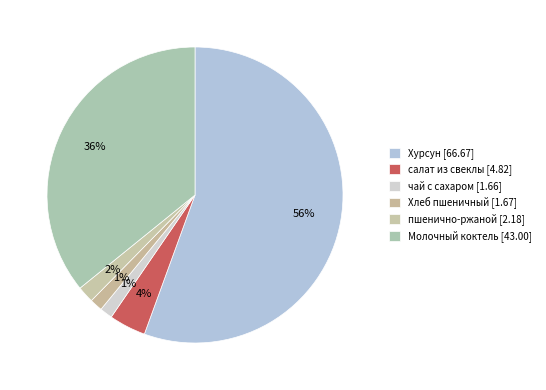

How many segments does this pie chart have?

6